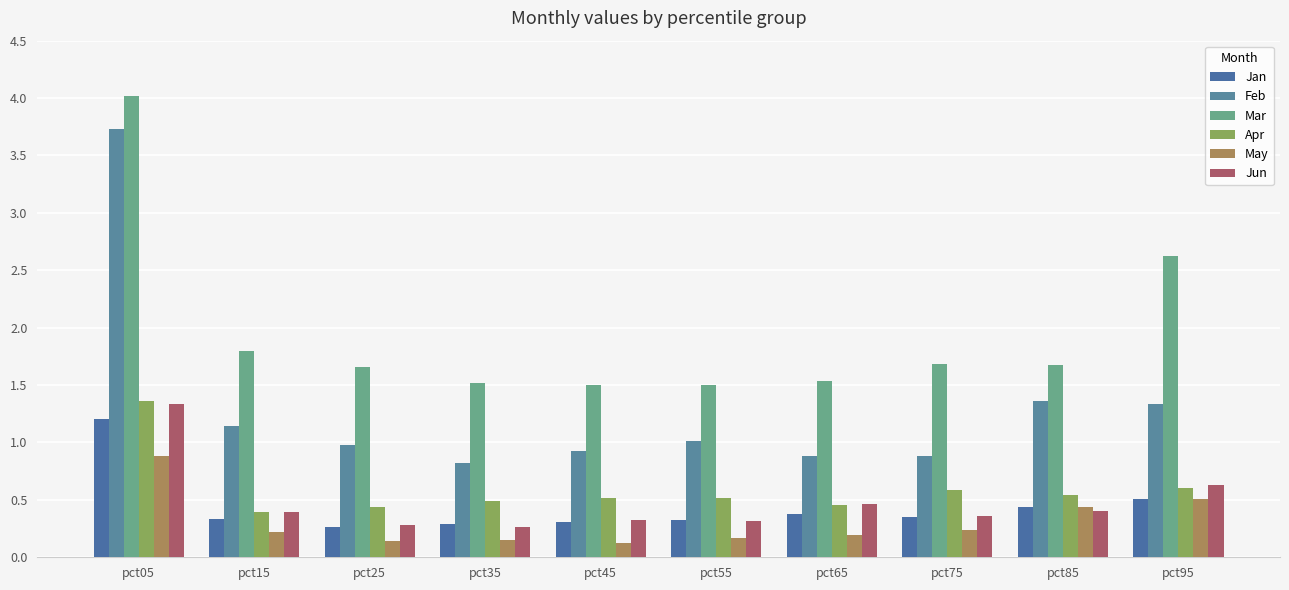

The value of May at pct55 is 0.2. True or false?

True